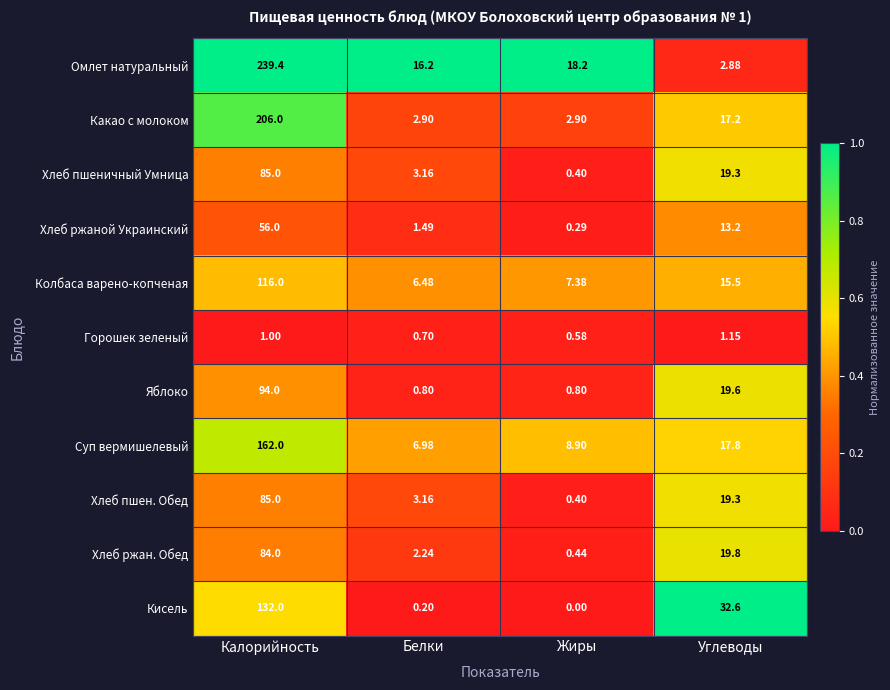

Which series has the widest spread of values?

Омлет натуральный